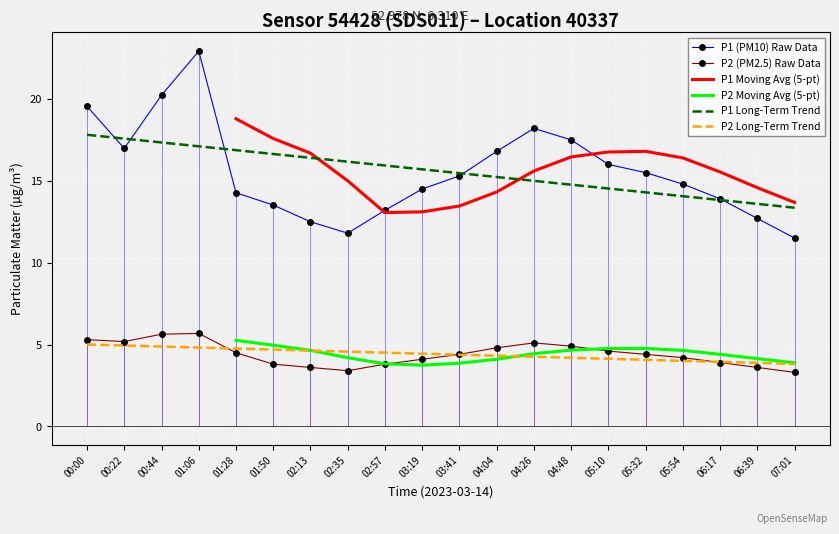

Between 07:01 and 05:32, which is larger?

05:32